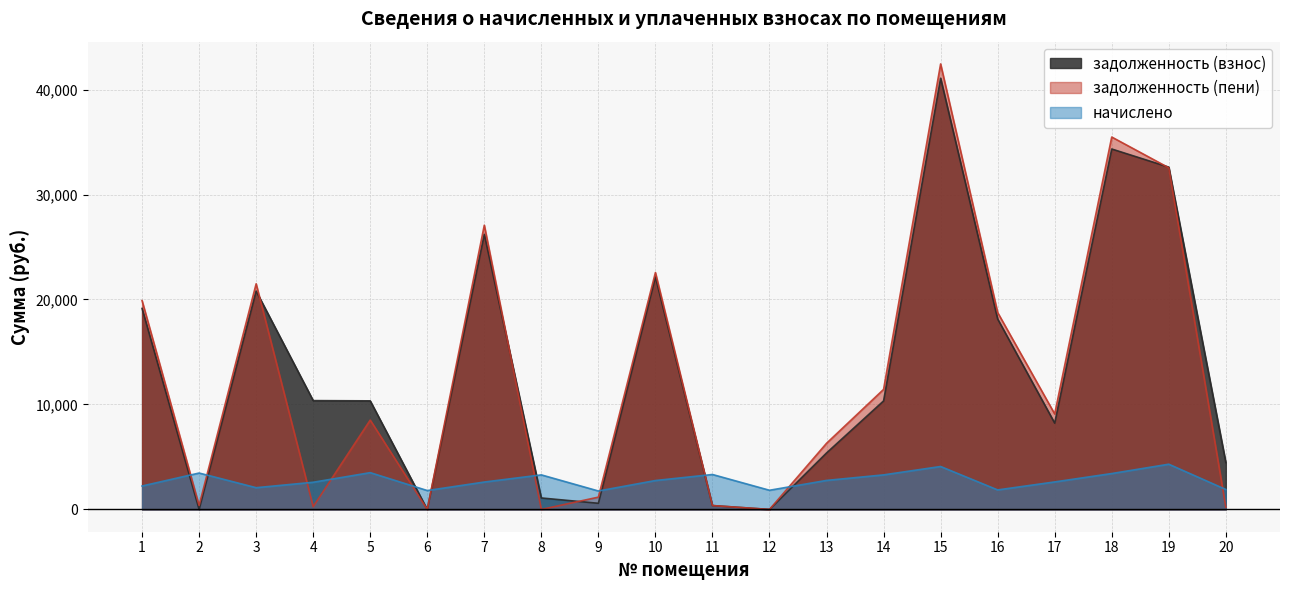

List the series in order of their peak value, highest first.

задолженность (пени), задолженность (взнос), начислено